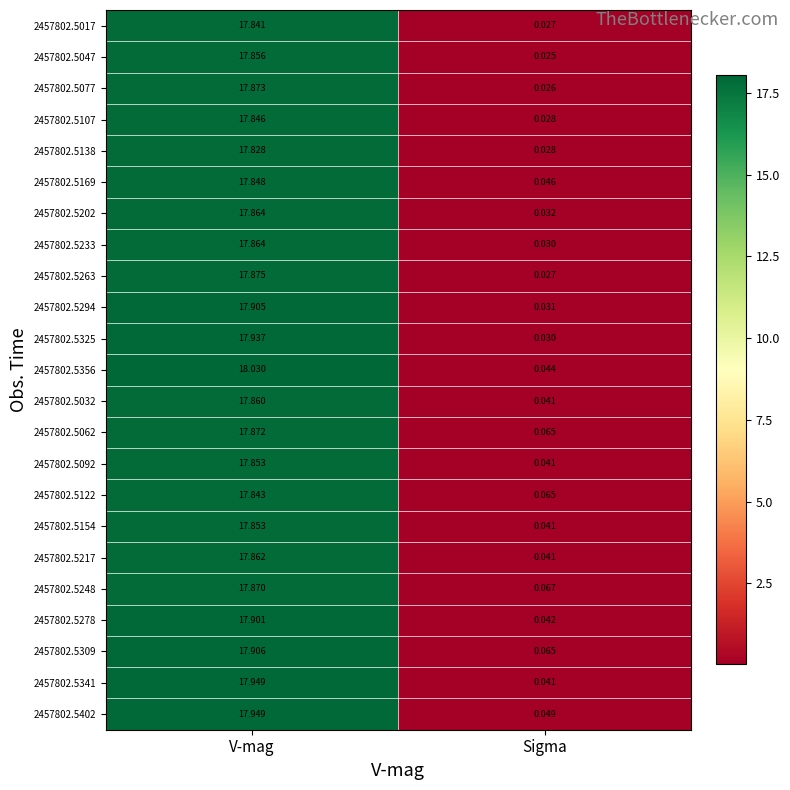

Is the value of 2457802.5202 at Sigma greater than the value of 2457802.5122 at Sigma?

No